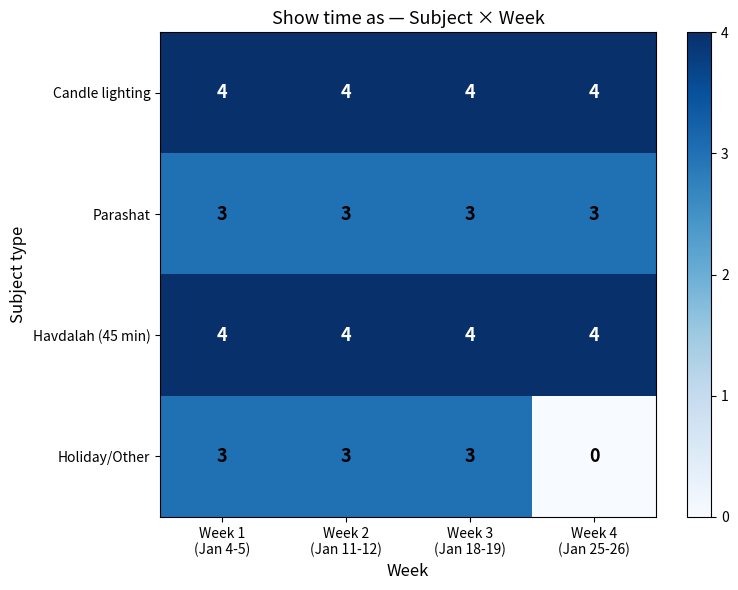

What is the sum of all Parashat values?

12